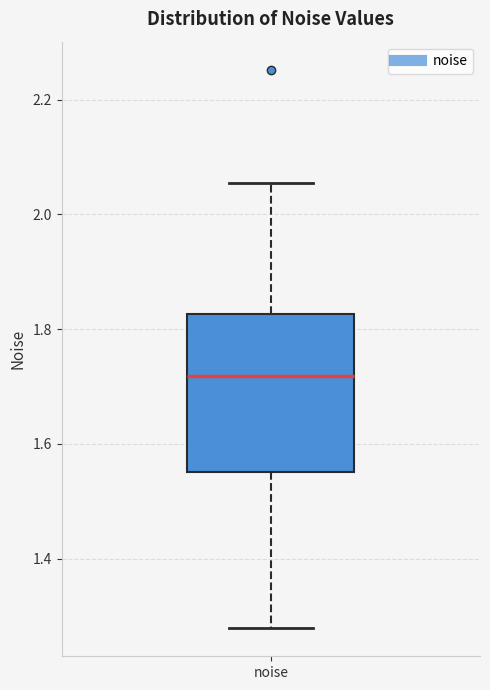

Read this box plot against the y-axis: the position of the median line, the range covered by the box, and the ends of both whiskers. The values are not printed on the chart, so give them approximately, as read against the axis.

median 1.72, box 1.56 to 1.82, whiskers 1.28 to 2.06